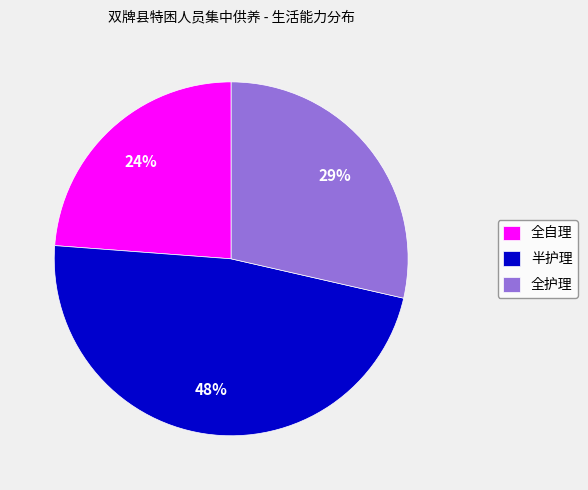

Which has a higher value, 半护理 or 全护理?

半护理